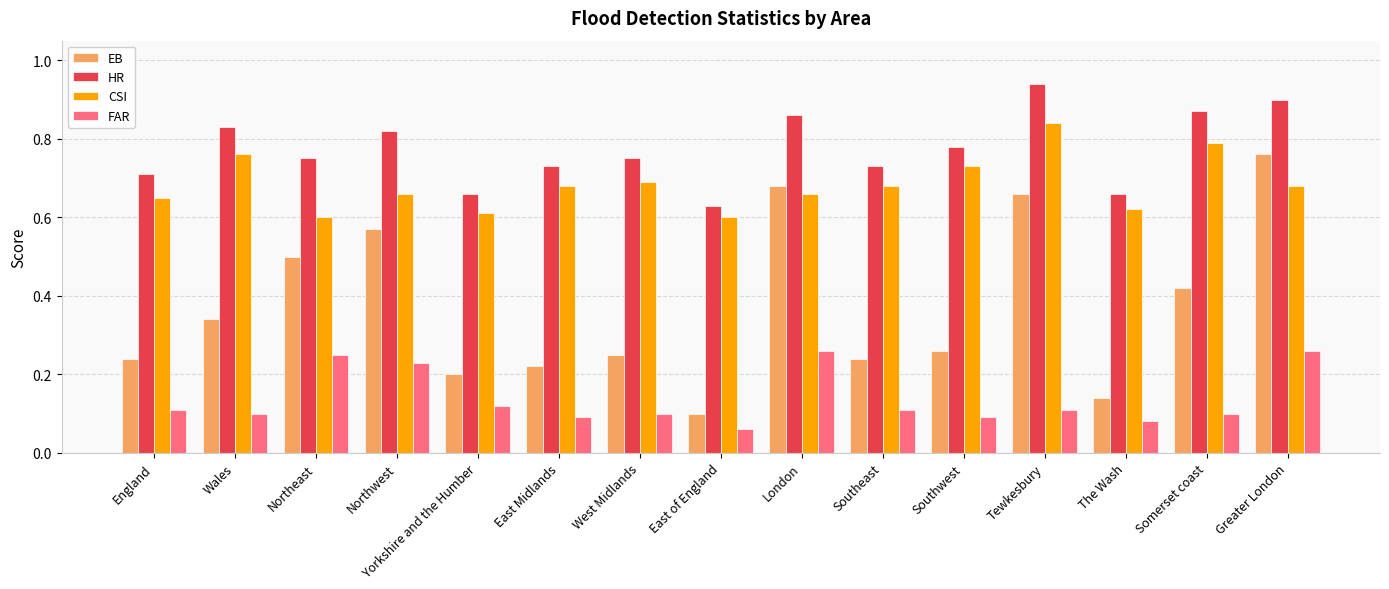

At which category is the sum across all series the highest?

Greater London